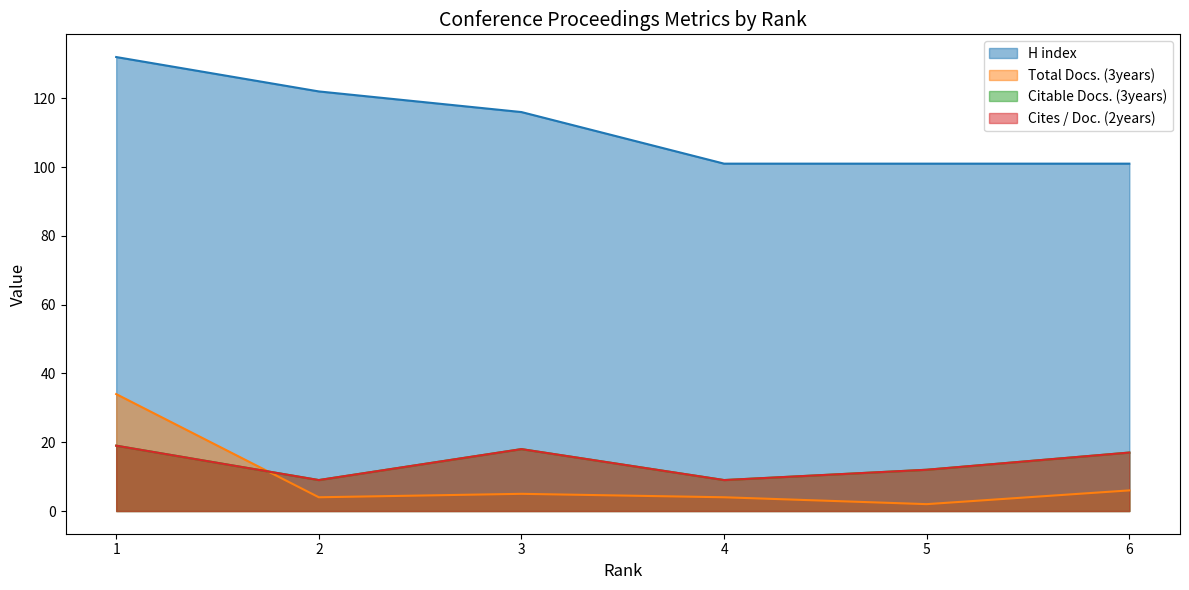

How many values in the Citable Docs. (3years) series are below 17?

3